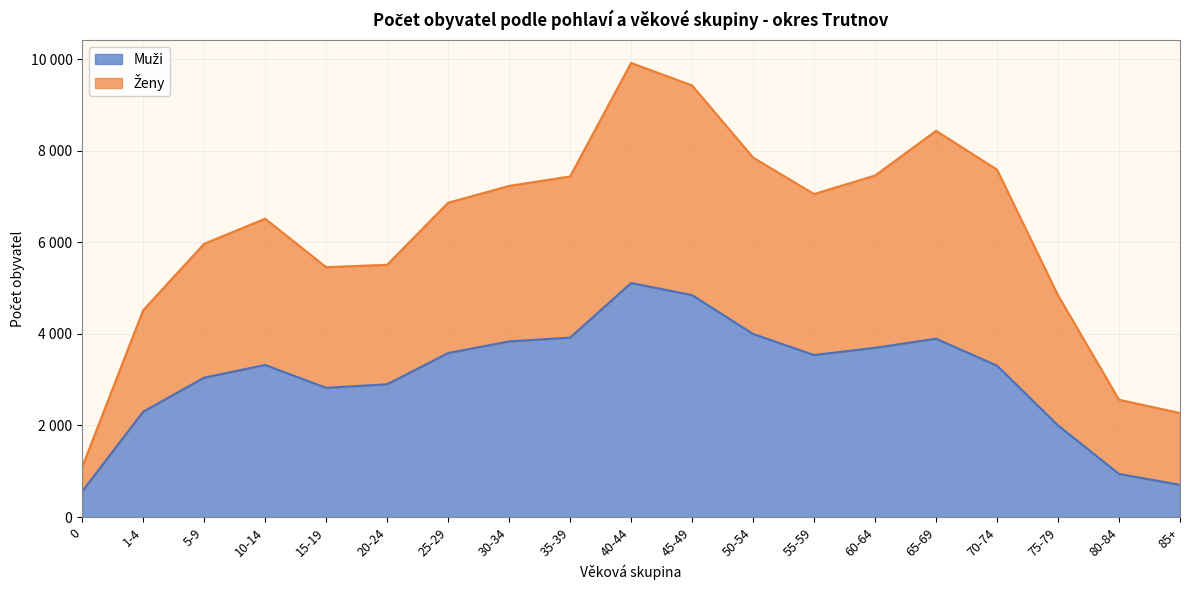

What is the average value of the Muži series?

3069